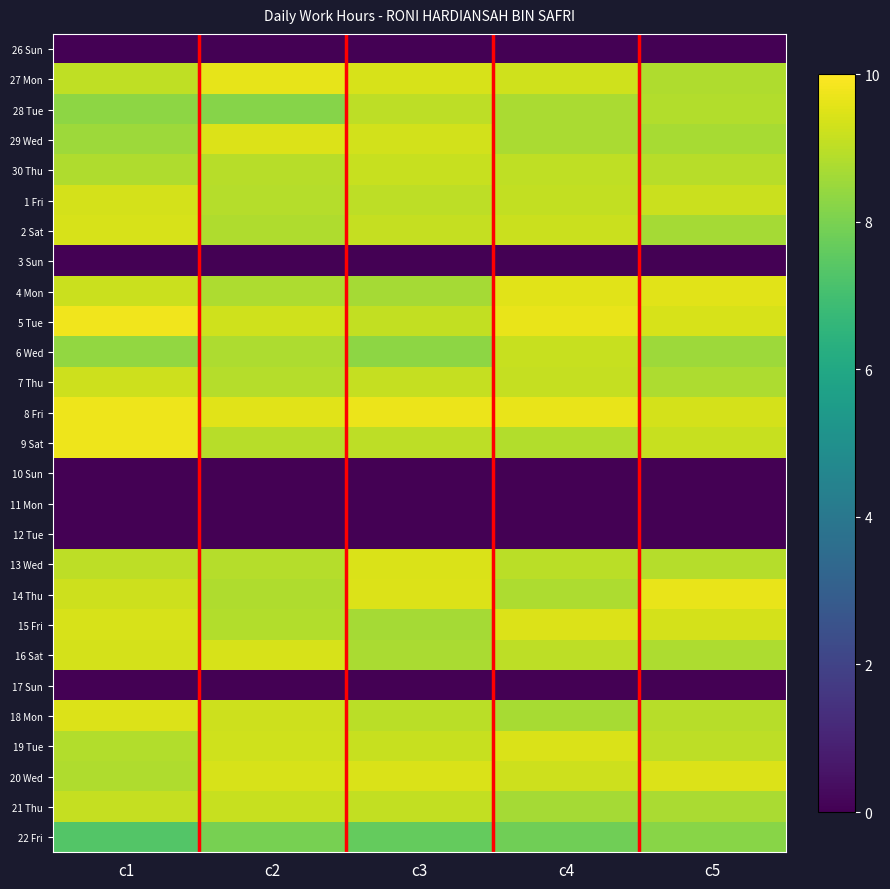

Between c4 and c3, which is larger?

c4